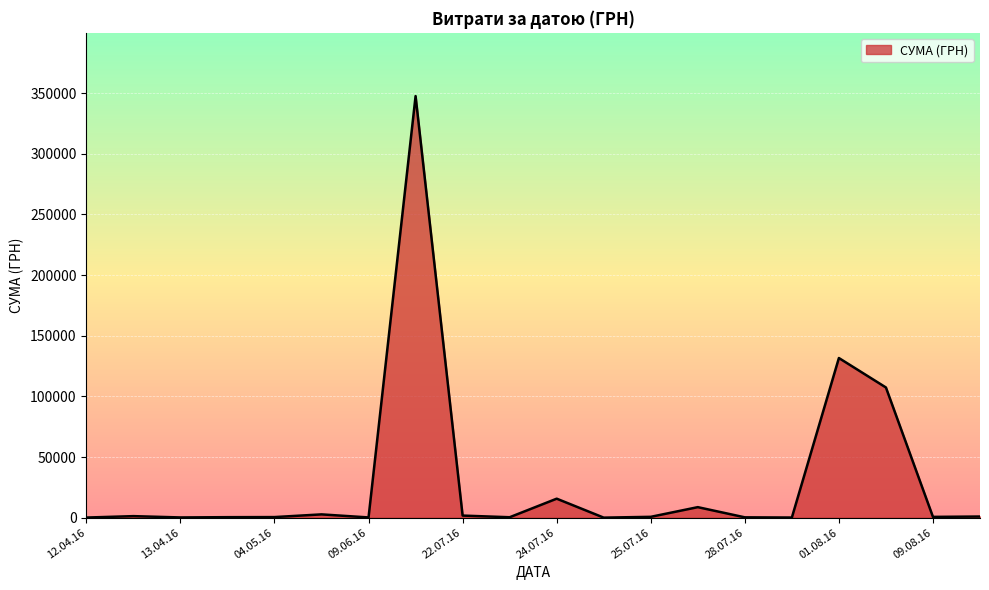

What is the difference between the maximum and minimum values?

347598.5